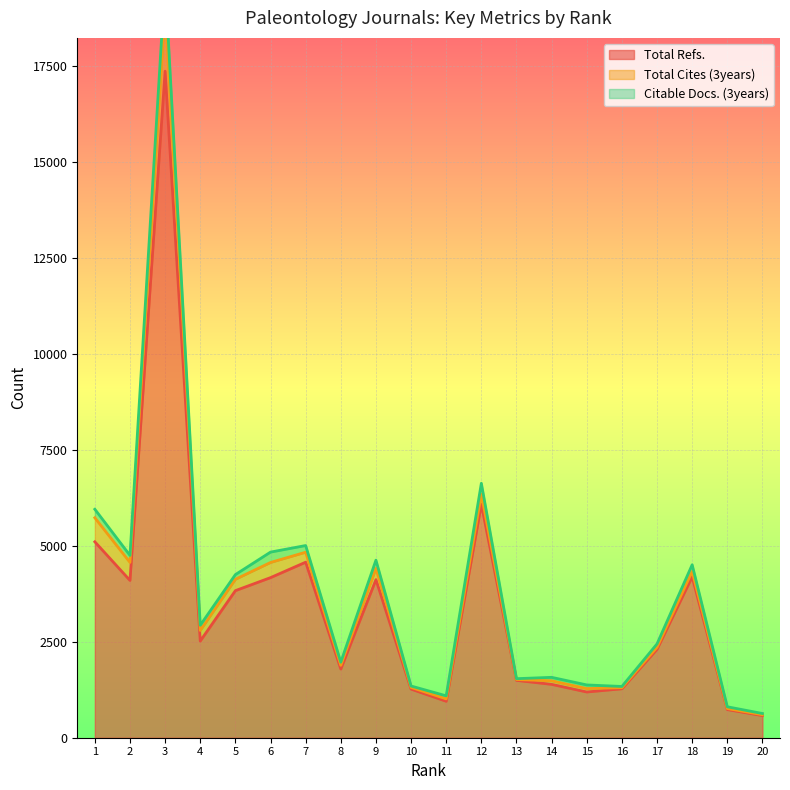

At which category does Citable Docs. (3years) reach its first local valley?

2